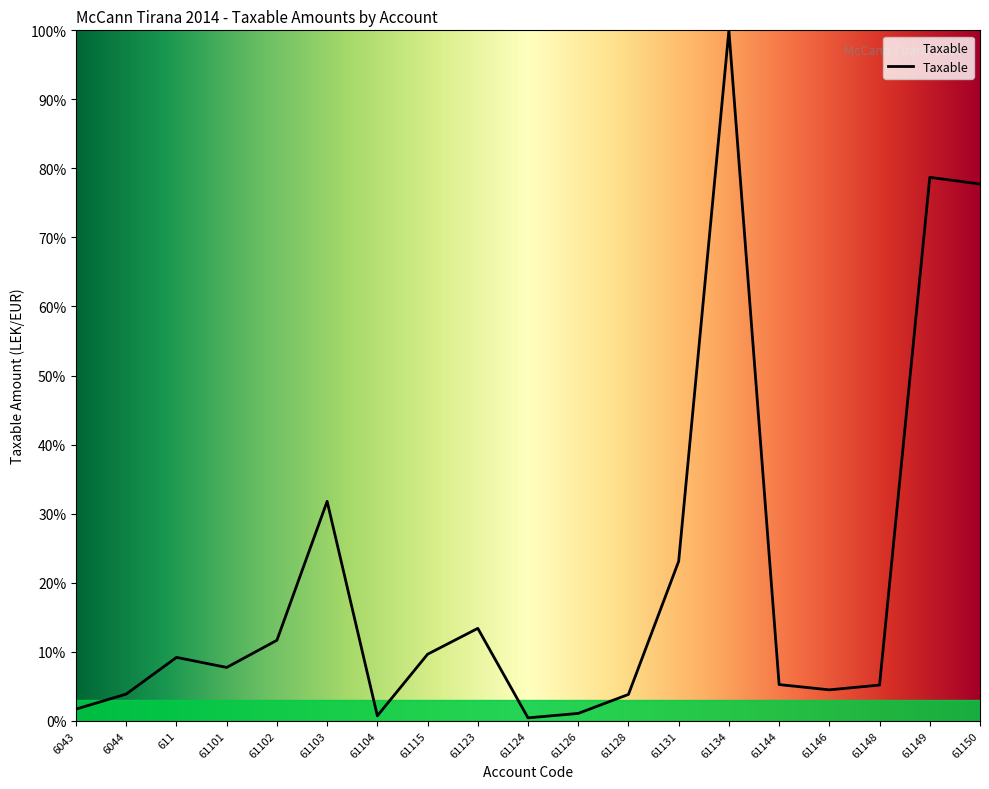

At which label is the value closest to 50?

61103